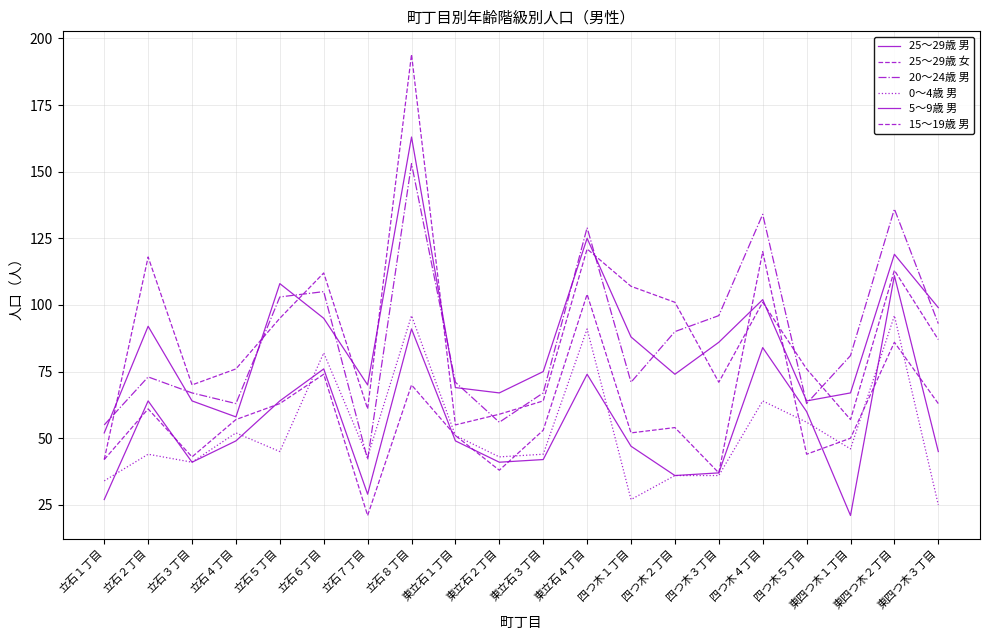

Rank the series by their maximum value, from highest to lowest.

25～29歳 女, 25～29歳 男, 20～24歳 男, 15～19歳 男, 5～9歳 男, 0～4歳 男